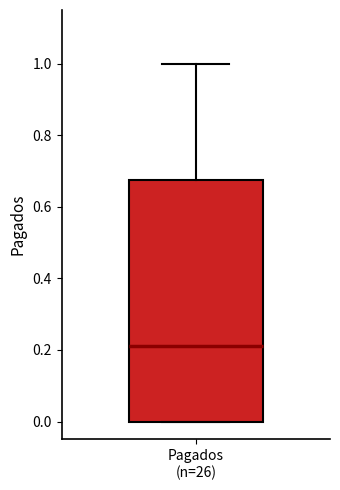

Where does the median line of the box for Pagados (n=26) sit on the y-axis? The values are not printed on the chart, so give them approximately, as read against the axis.

0.22